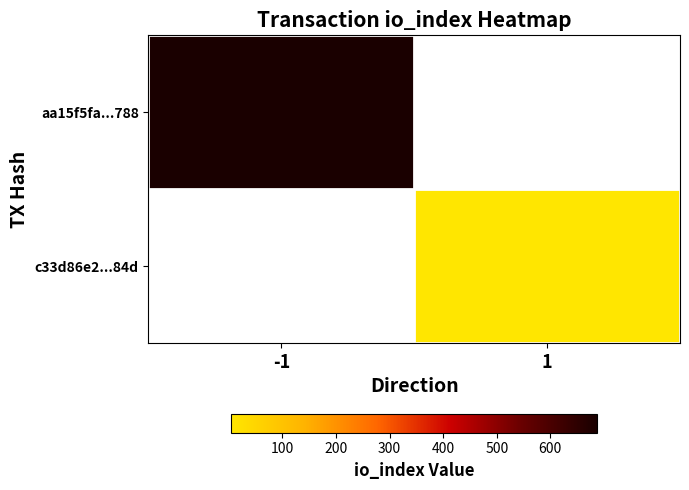

At how many categories does at least one series exceed 263?

1